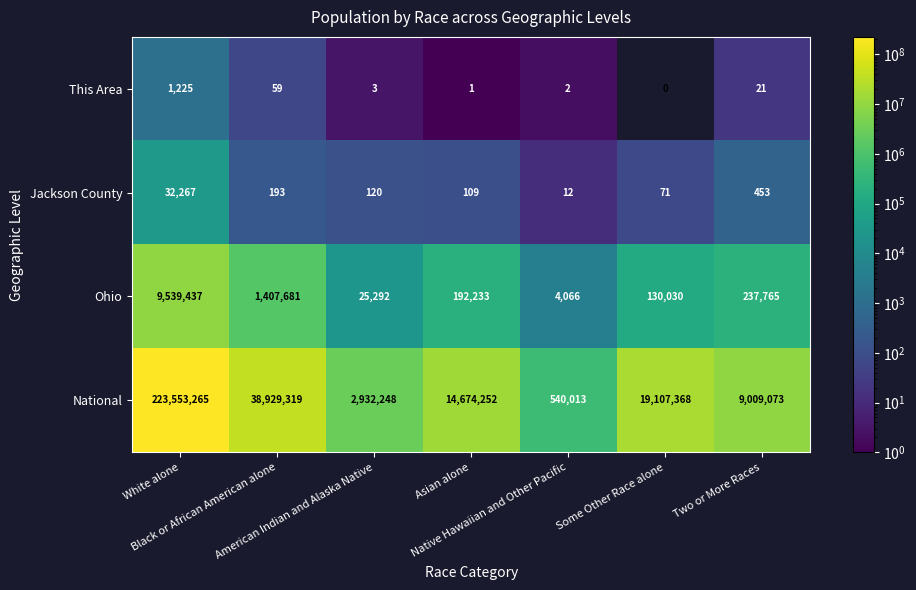

What is the maximum value for Jackson County?

32267